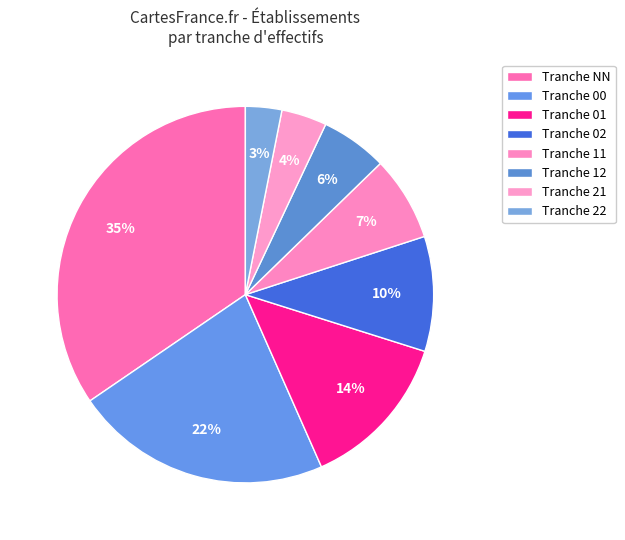

How many segments does this pie chart have?

8